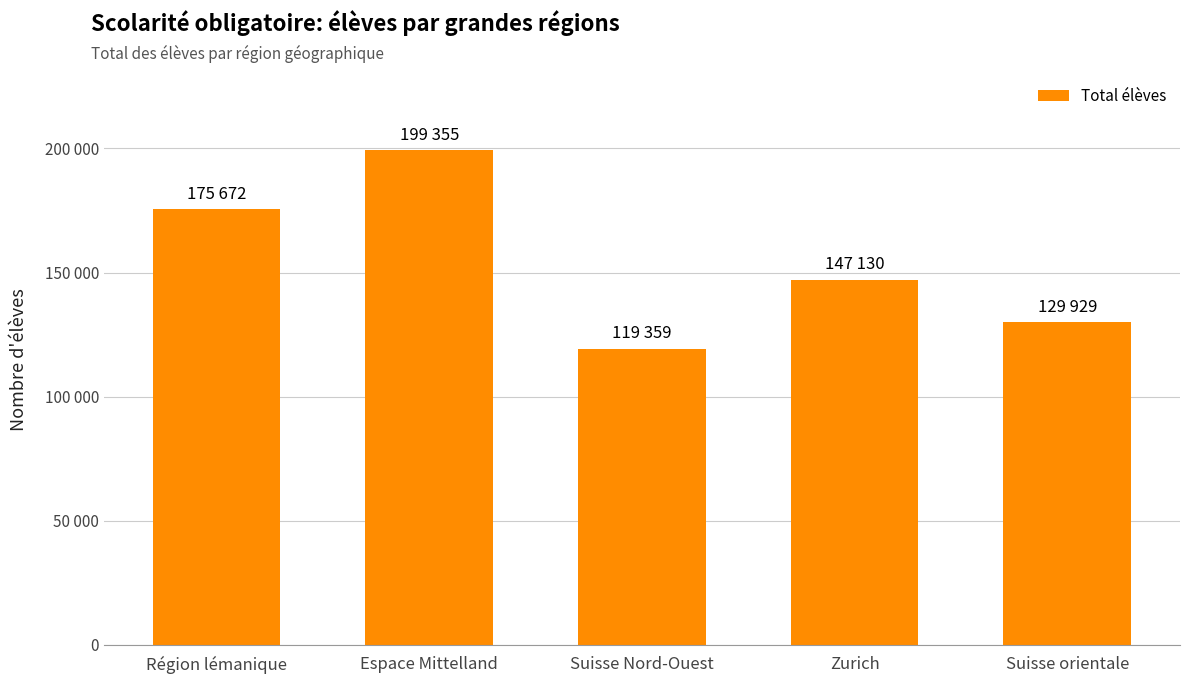

Reading left to right, list all the values displayed in this chart.

Région lémanique=175672	Espace Mittelland=199355	Suisse Nord-Ouest=119359	Zurich=147130	Suisse orientale=129929